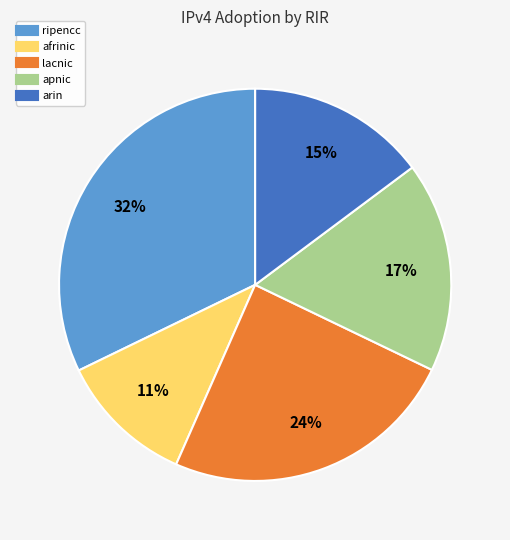

Is it true that arin is 1% of the pie?

False